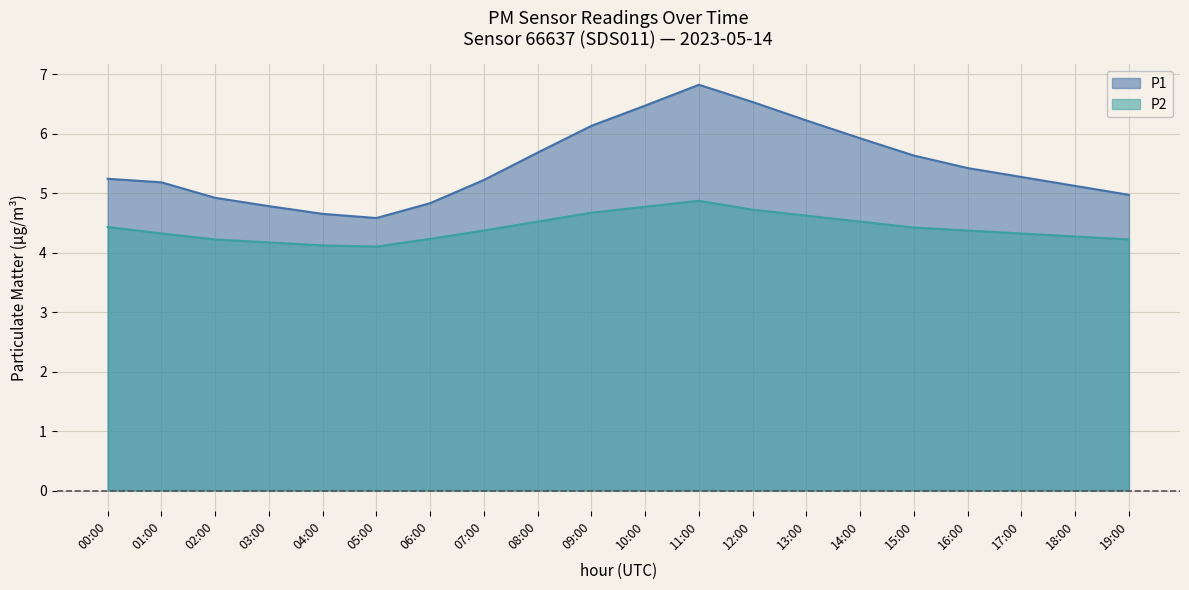

Reading right to left, list all the values displayed in this chart.

P1: 5.0	5.1	5.3	5.4	5.6	5.9	6.2	6.5	6.8	6.5	6.1	5.7	5.2	4.8	4.6	4.7	4.8	4.9	5.2	5.2
P2: 4.2	4.3	4.3	4.4	4.4	4.5	4.6	4.7	4.9	4.8	4.7	4.5	4.4	4.2	4.1	4.1	4.2	4.2	4.3	4.4